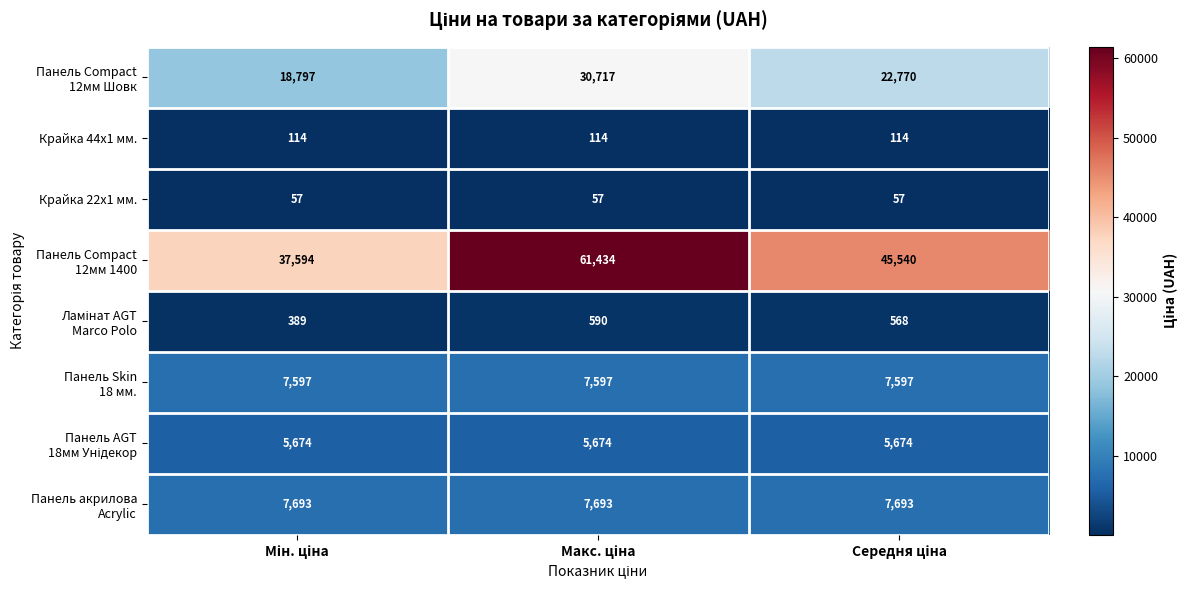

What is the smallest value displayed?

57